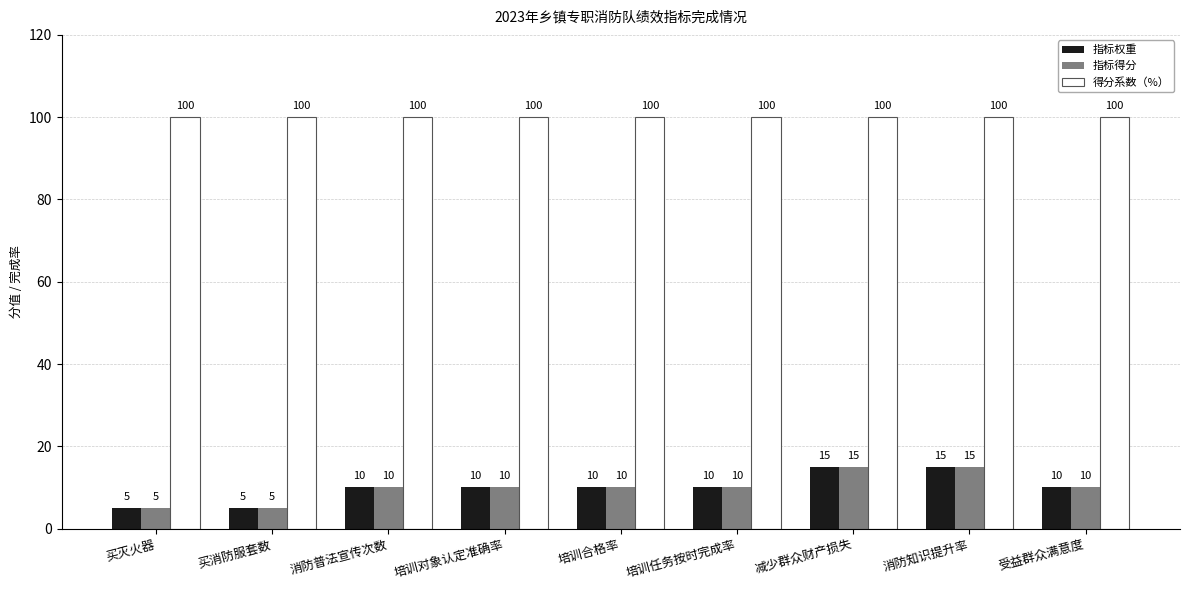

What is the smallest value displayed?

5